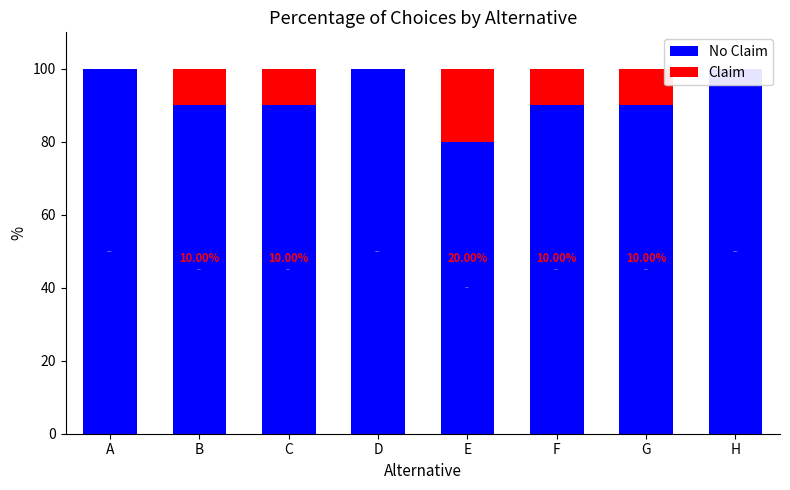

True or false: No Claim has a value of 54 at C.

False